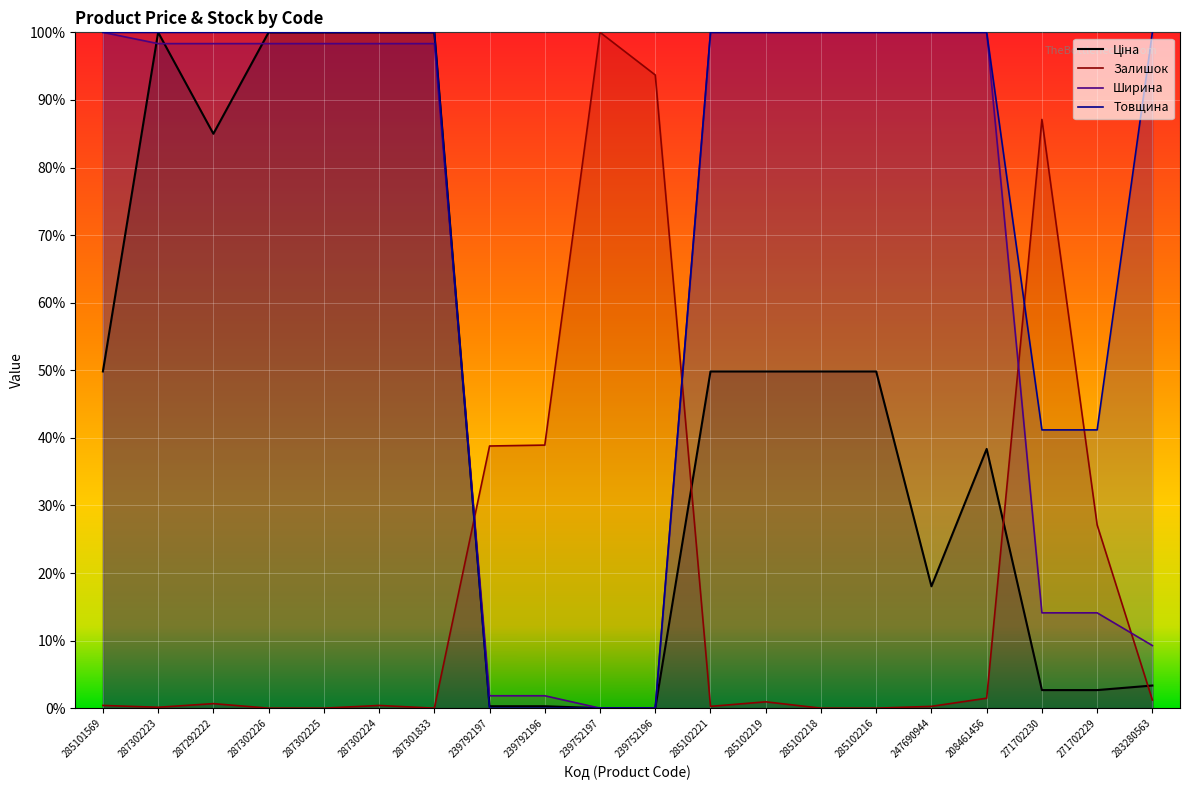

At which label is Товщина closest to 0?

239792197